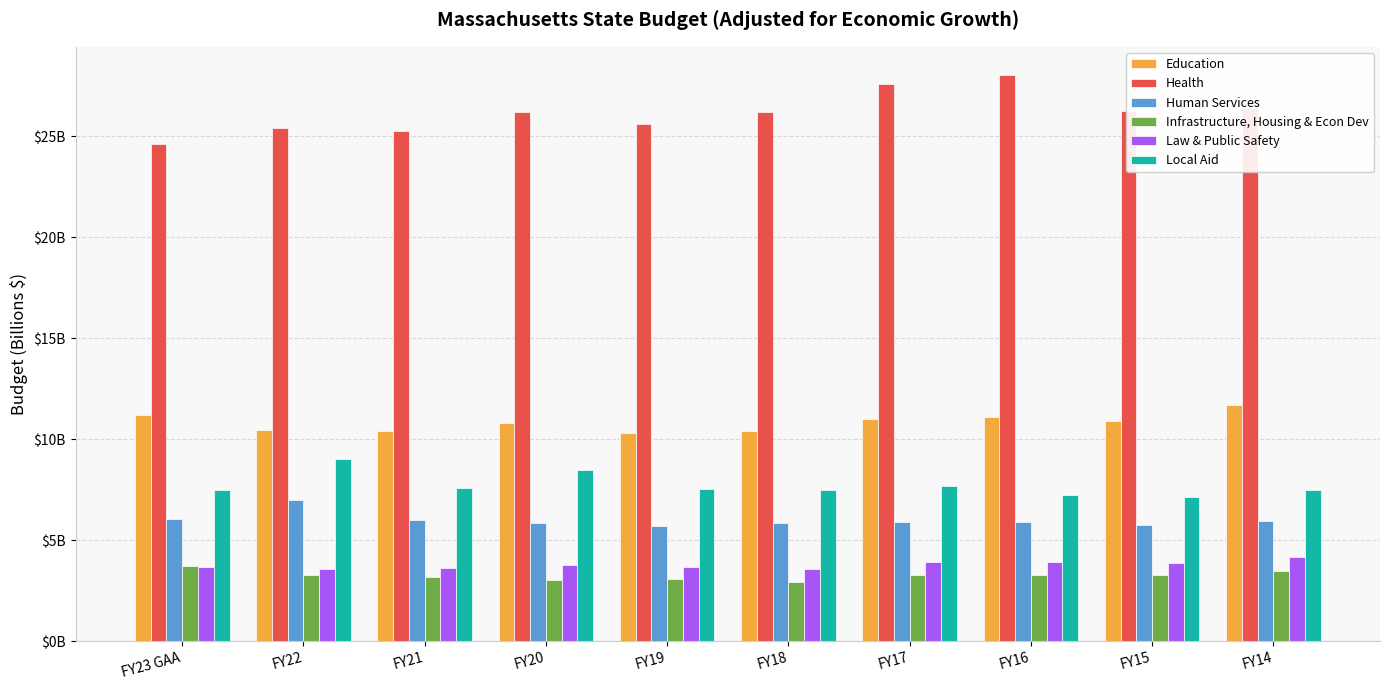

At which label does Infrastructure, Housing & Econ Dev first exceed 3?

FY23 GAA